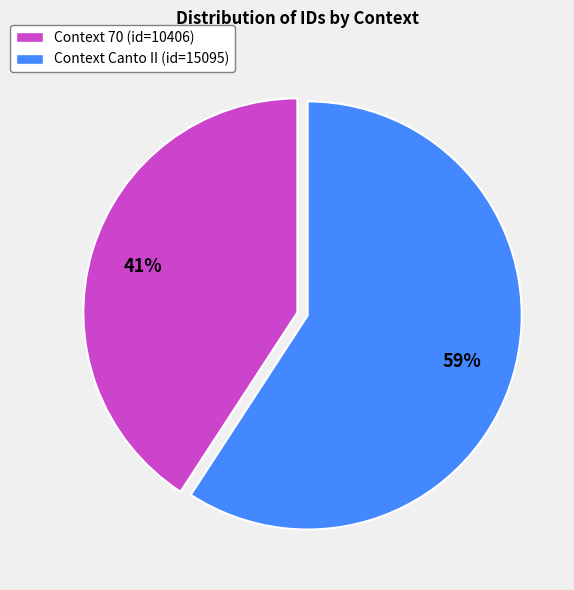

Which category accounts for the majority?

Context Canto II (id=15095)